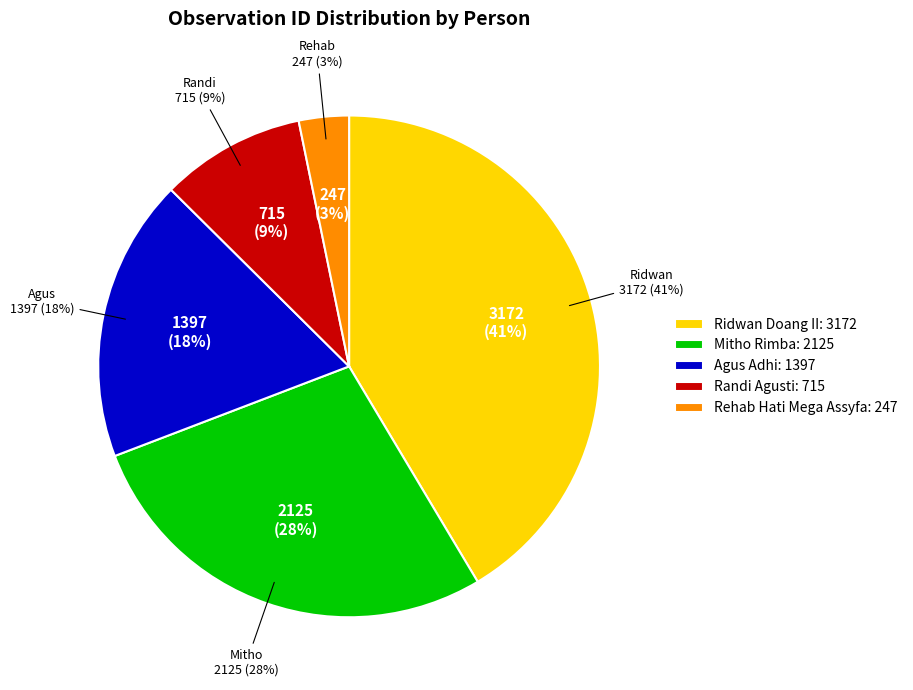

Combined, what portion of the pie is Mitho Rimba and Randi Agusti?

37.1%